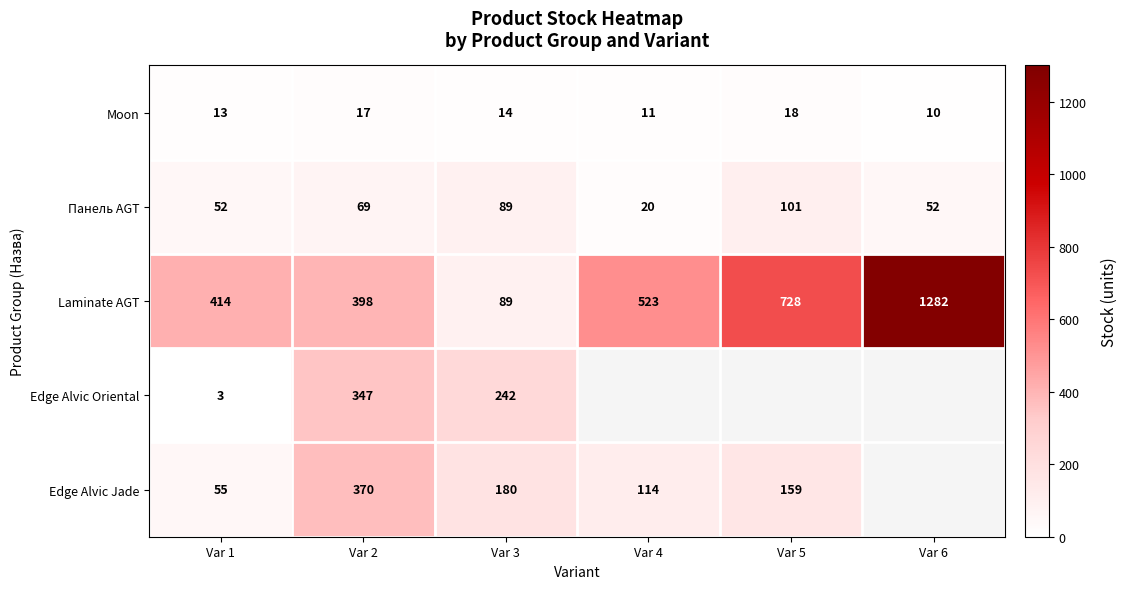

Between Var 1 and Var 2, which series saw the biggest shift?

Edge Alvic Oriental